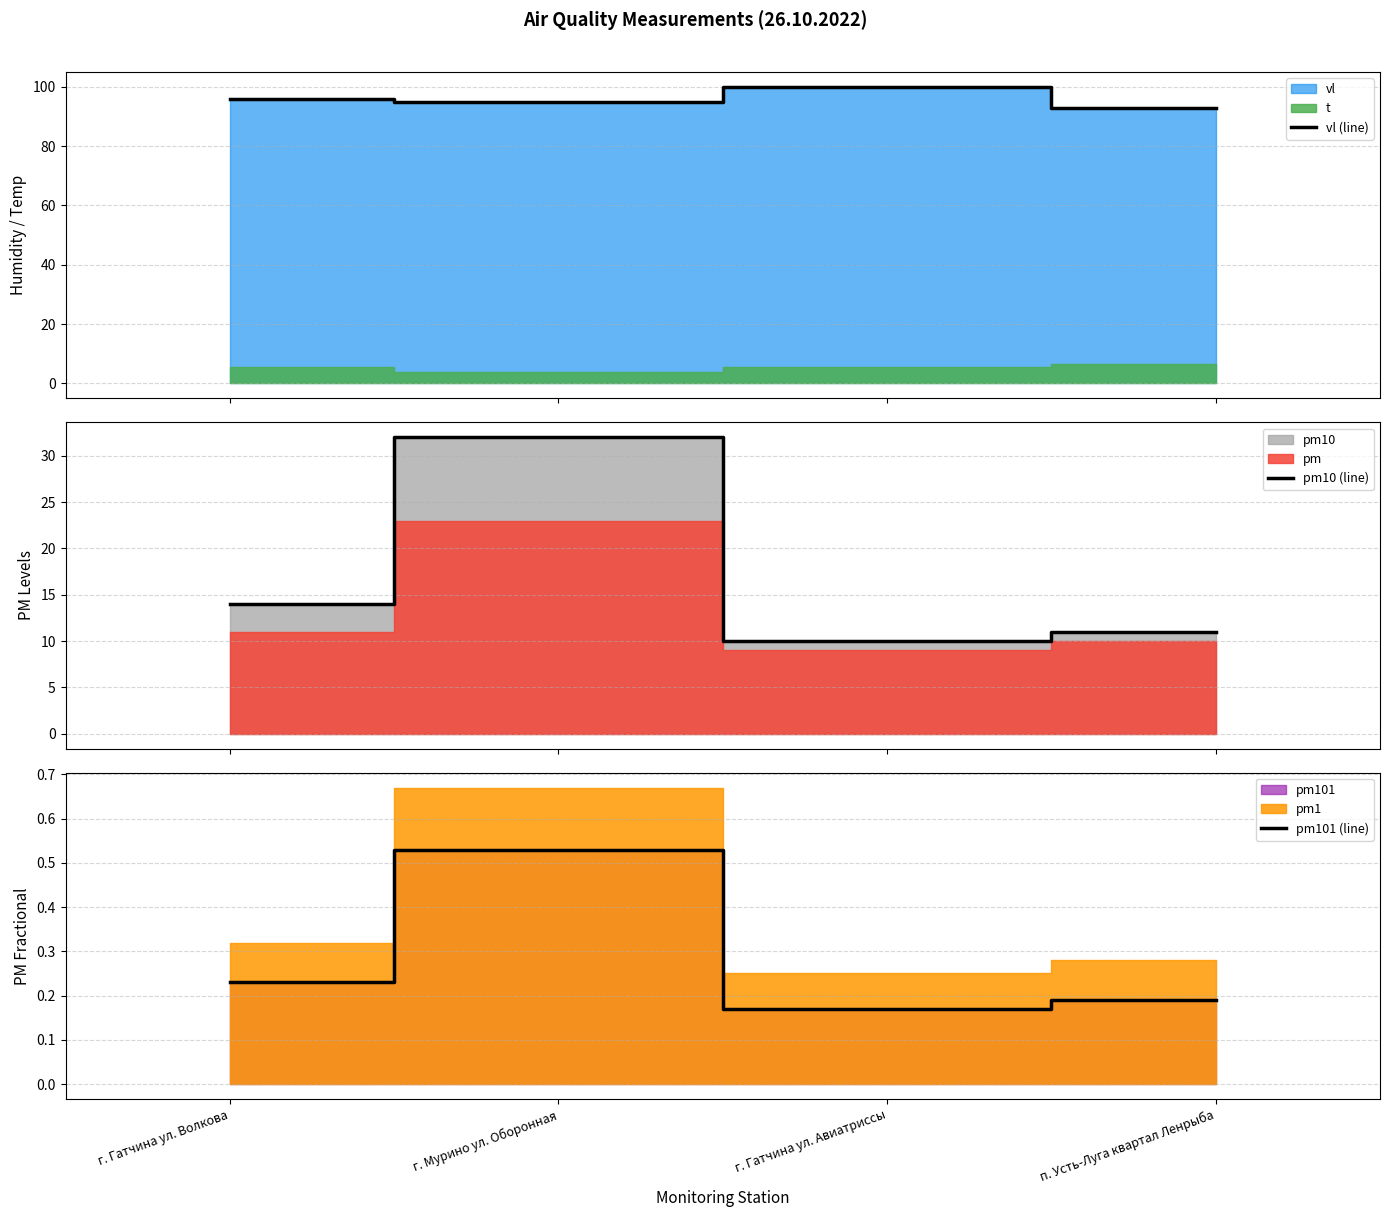

Reading right to left, extract all data points from this chart.

vl (line): п. Усть-Луга квартал Ленрыба=93.0	г. Гатчина ул. Авиатриссы=100.0	г. Мурино ул. Оборонная=95.0	г. Гатчина ул. Волкова=96.0
pm10 (line): п. Усть-Луга квартал Ленрыба=11.0	г. Гатчина ул. Авиатриссы=10.0	г. Мурино ул. Оборонная=32.0	г. Гатчина ул. Волкова=14.0
pm101 (line): п. Усть-Луга квартал Ленрыба=0.2	г. Гатчина ул. Авиатриссы=0.2	г. Мурино ул. Оборонная=0.5	г. Гатчина ул. Волкова=0.2